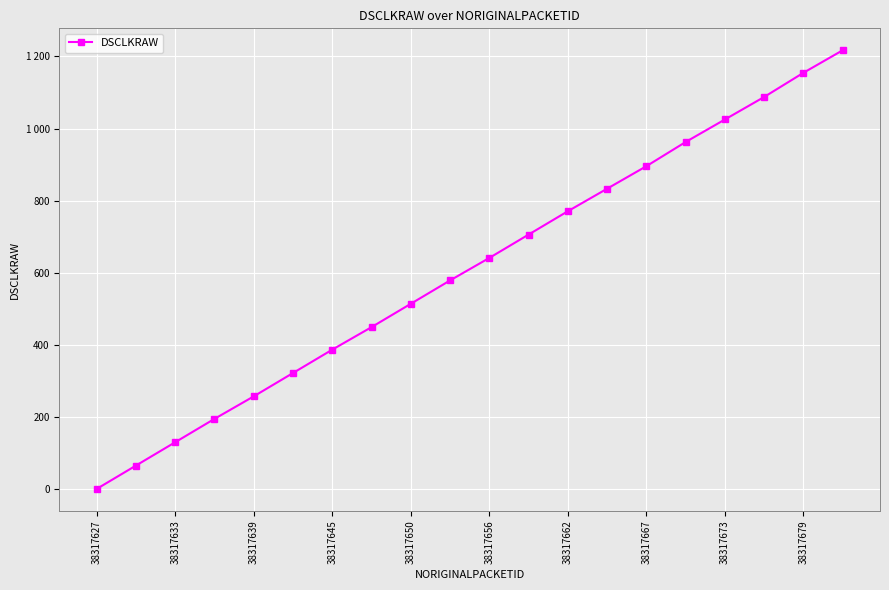

What is the sum of all values?

12188.5